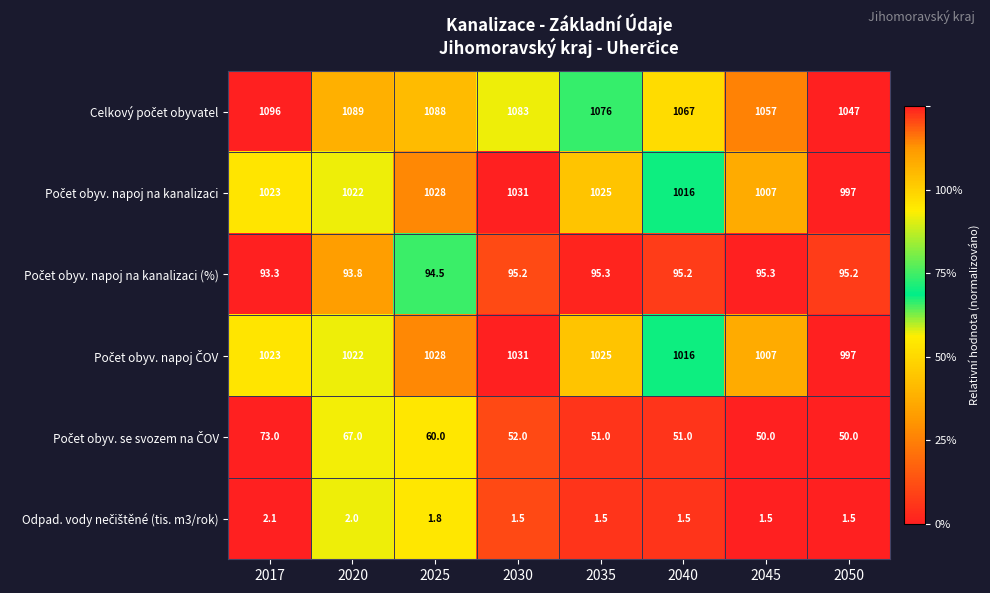

What is the total value across all series at 2050?

3187.7